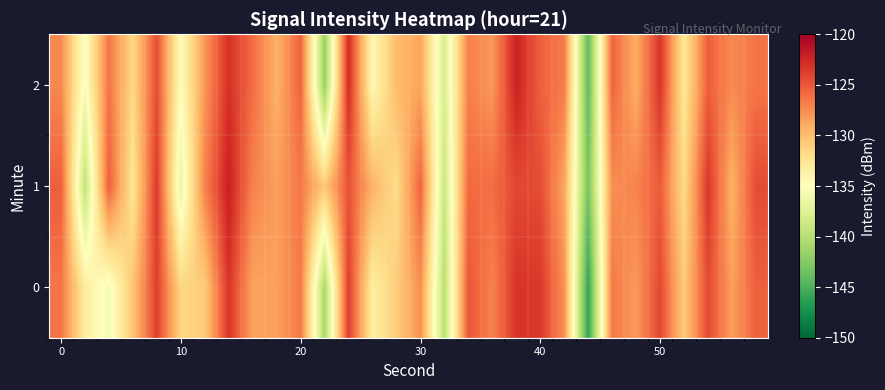

Which series has the largest total across all categories?

1